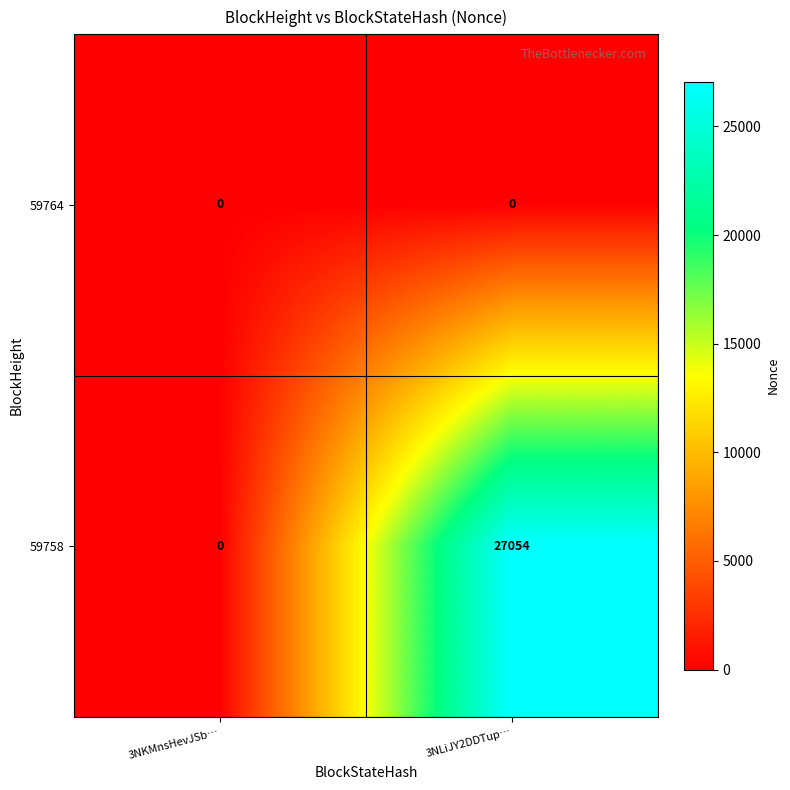

What value does the 59758 series have at 3NLiJY2DDTup…, to the nearest 50?

27050